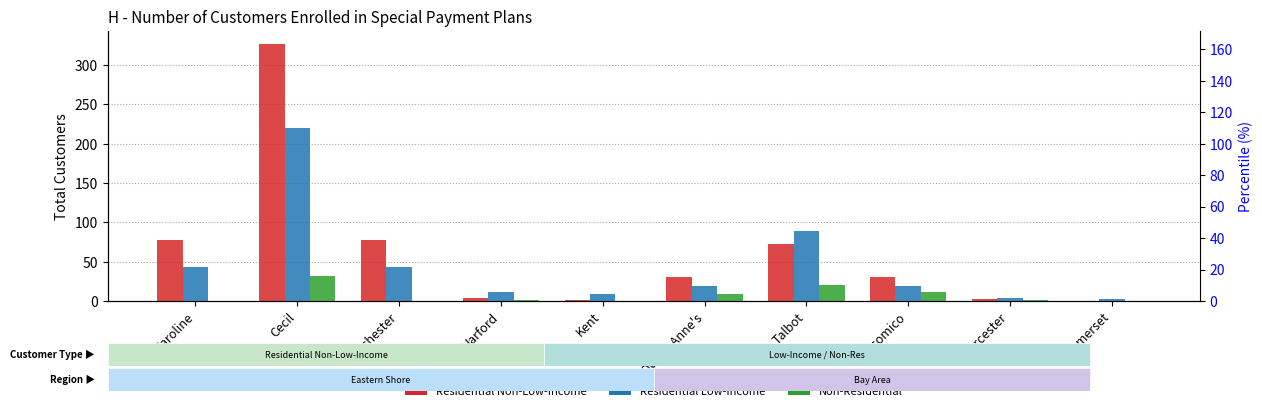

Reading left to right, extract all data points from this chart.

Residential Non-Low-Income: Caroline=78	Cecil=327	Dorchester=77	Harford=4	Kent=1	Queen Anne's=30	Talbot=73	Wicomico=30	Worcester=2	Somerset=0
Residential Low-Income: Caroline=43	Cecil=220	Dorchester=43	Harford=12	Kent=9	Queen Anne's=19	Talbot=89	Wicomico=19	Worcester=4	Somerset=3
Non-Residential: Caroline=0	Cecil=32	Dorchester=0	Harford=1	Kent=0	Queen Anne's=9	Talbot=20	Wicomico=12	Worcester=1	Somerset=0